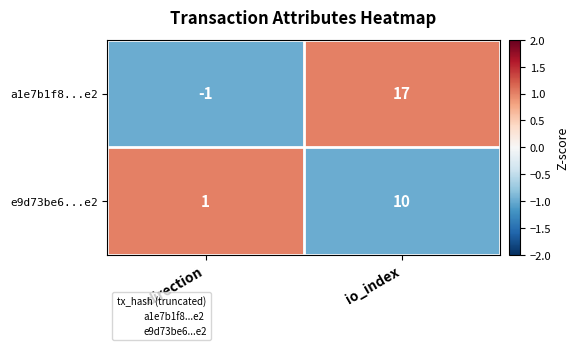

Which category has the lowest value across all series?

direction